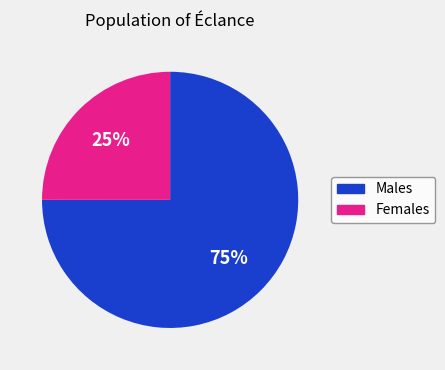

How many segments does this pie chart have?

2